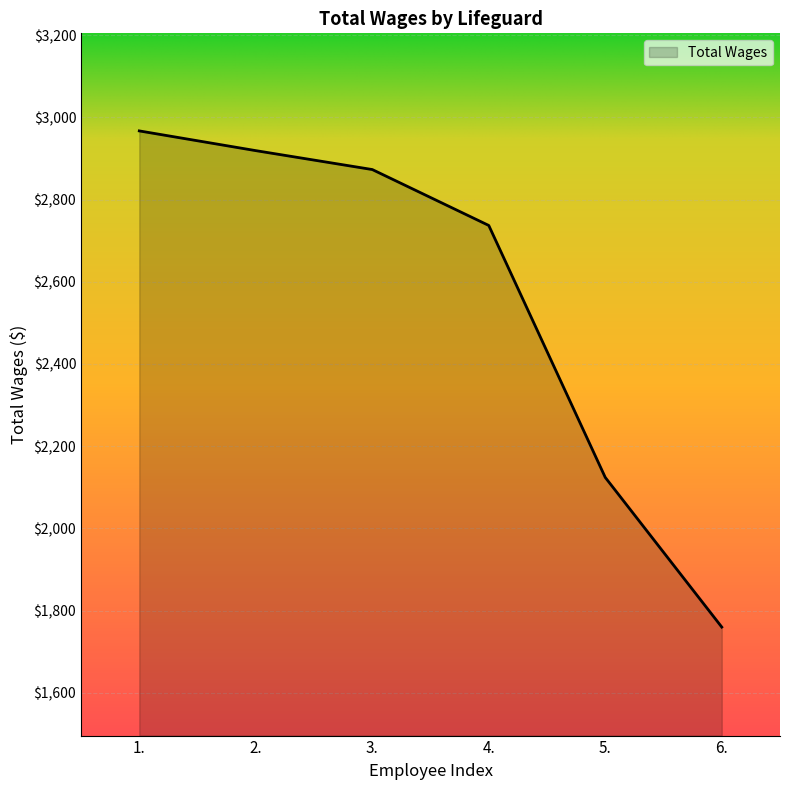

Is it true that the value at 3. is 2873?

True